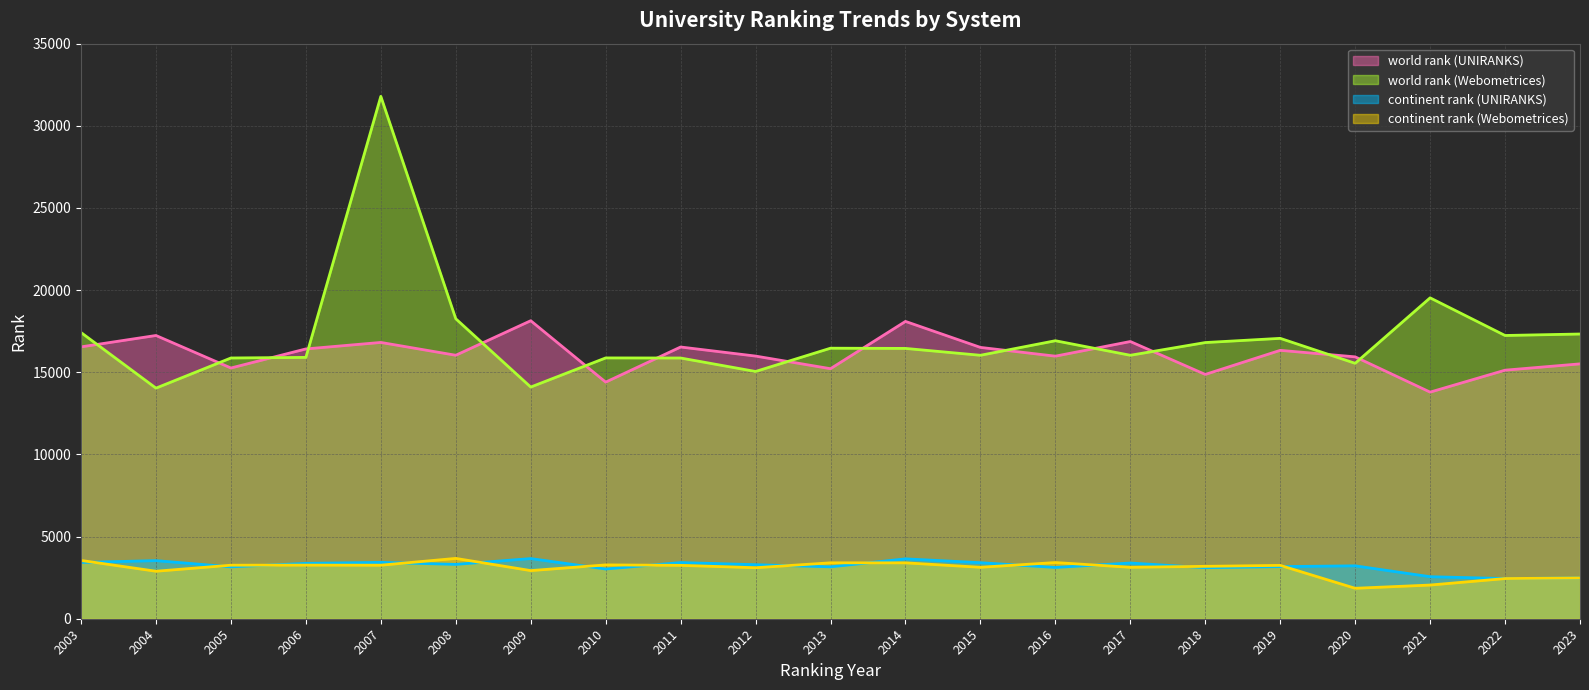

Reading left to right, transcribe all the data shown in this chart.

world rank (UNIRANKS) (line): 2003=16546	2004=17239	2005=15260	2006=16421	2007=16816	2008=16036	2009=18138	2010=14400	2011=16538	2012=15986	2013=15218	2014=18096	2015=16514	2016=15981	2017=16872	2018=14869	2019=16335	2020=15939	2021=13792	2022=15128	2023=15512
world rank (Webometrices) (line): 2003=17419	2004=14035	2005=15870	2006=15906	2007=31793	2008=18257	2009=14101	2010=15874	2011=15869	2012=15049	2013=16466	2014=16452	2015=16034	2016=16920	2017=16035	2018=16809	2019=17065	2020=15546	2021=19530	2022=17239	2023=17329
continent rank (UNIRANKS) (line): 2003=3425	2004=3536	2005=3158	2006=3369	2007=3430	2008=3308	2009=3661	2010=3026	2011=3418	2012=3289	2013=3159	2014=3644	2015=3410	2016=3121	2017=3390	2018=3107	2019=3173	2020=3219	2021=2558	2022=2445	2023=2482
continent rank (Webometrices) (line): 2003=3548	2004=2891	2005=3258	2006=3263	2007=3258	2008=3672	2009=2930	2010=3276	2011=3249	2012=3104	2013=3403	2014=3402	2015=3132	2016=3419	2017=3132	2018=3189	2019=3247	2020=1853	2021=2050	2022=2445	2023=2482